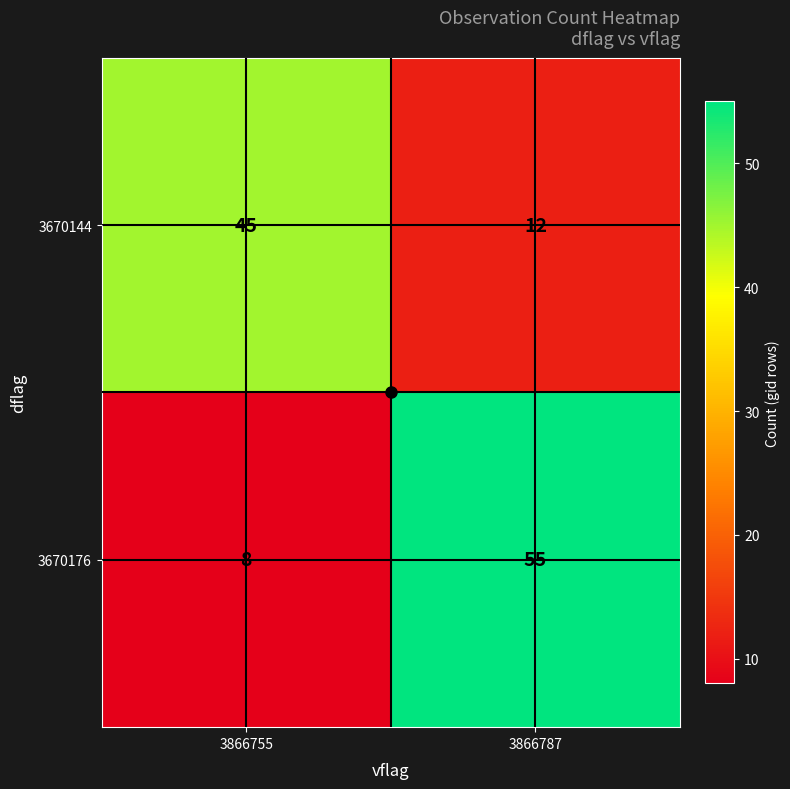

Rank the series by their maximum value, from highest to lowest.

3670176, 3670144